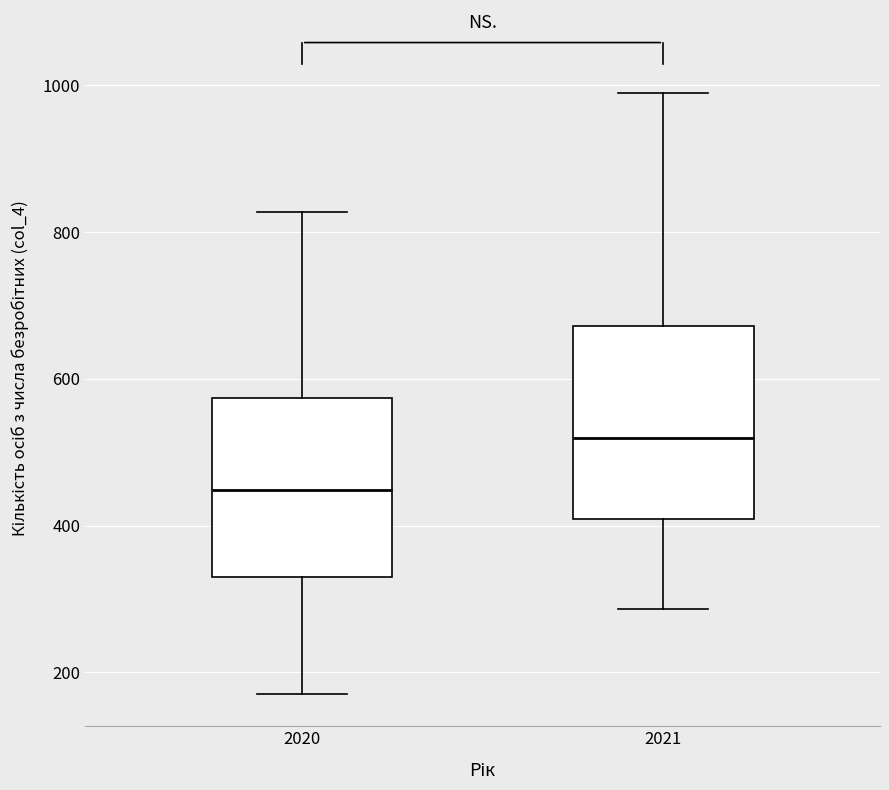

Where does the lower whisker of the box at x = 2020 end on the y-axis? The values are not printed on the chart, so give them approximately, as read against the axis.

180